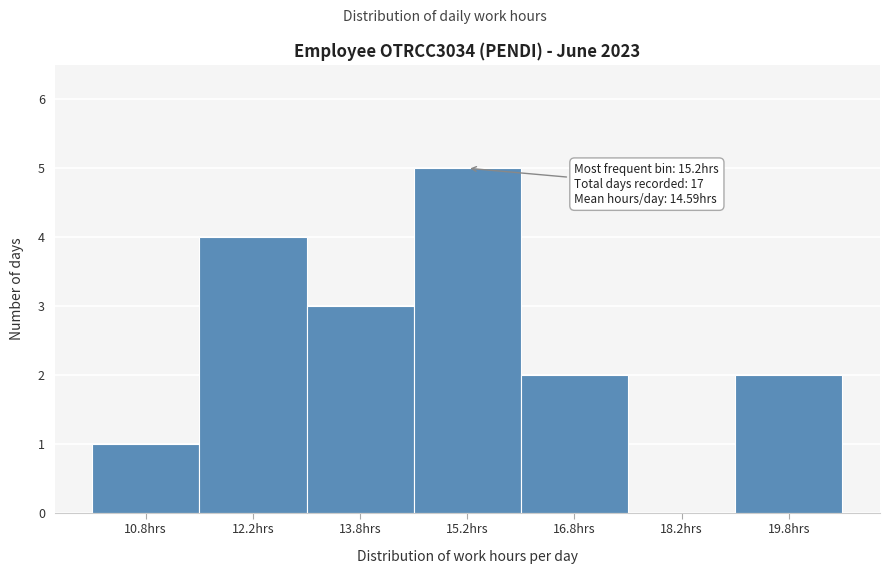

Over which range of the x-axis is the bar tallest?

14.5 to 16.0